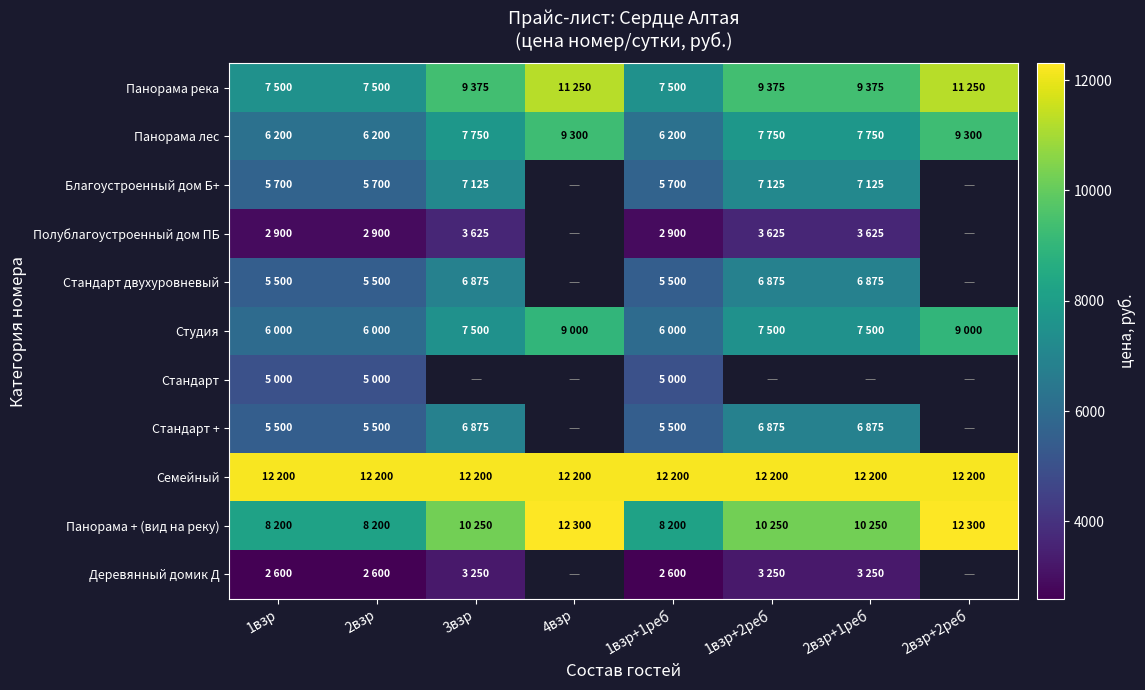

The value of Панорама лес at 2взр is 6200.0. True or false?

True